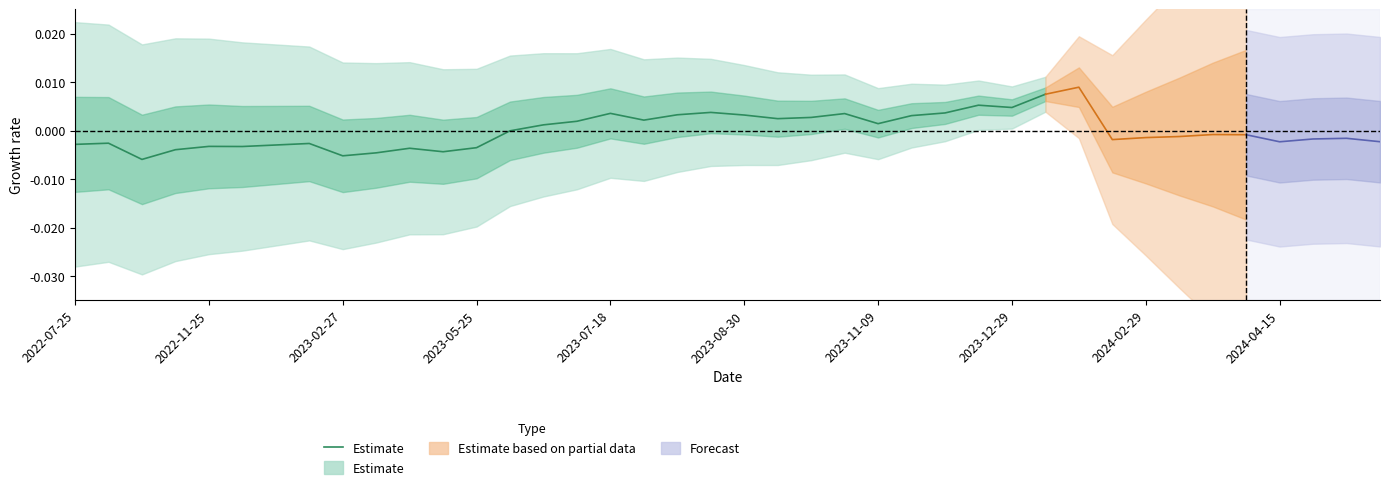

True or false: the data shows -0.0 at 2023-02-27.

True